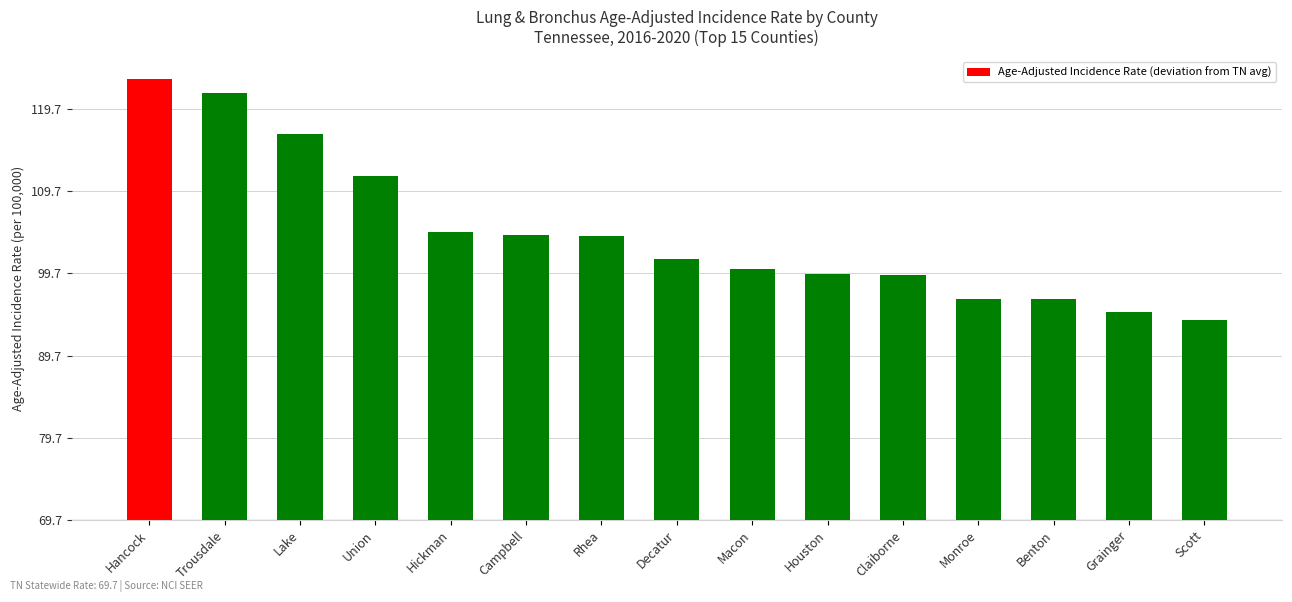

What is the sum of the values at Hancock and Campbell?

88.4